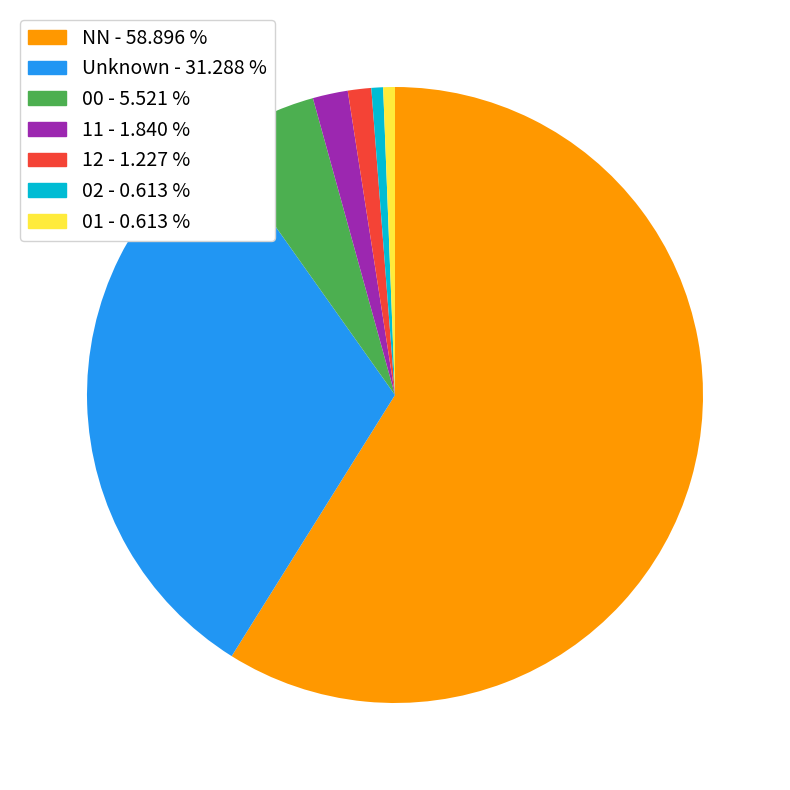

Does any single category account for the majority?

Yes